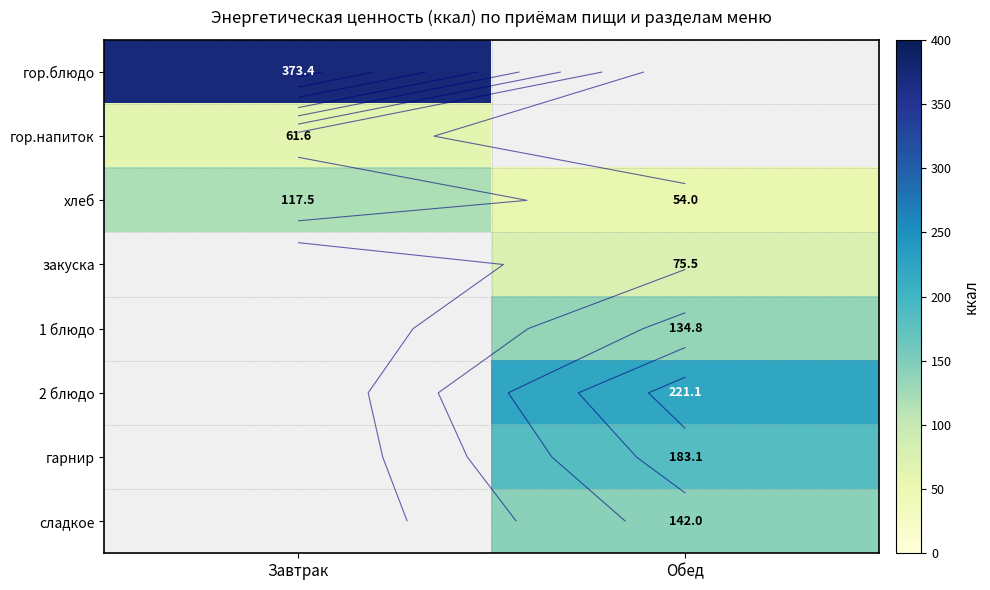

At which label does хлеб reach its peak?

Завтрак